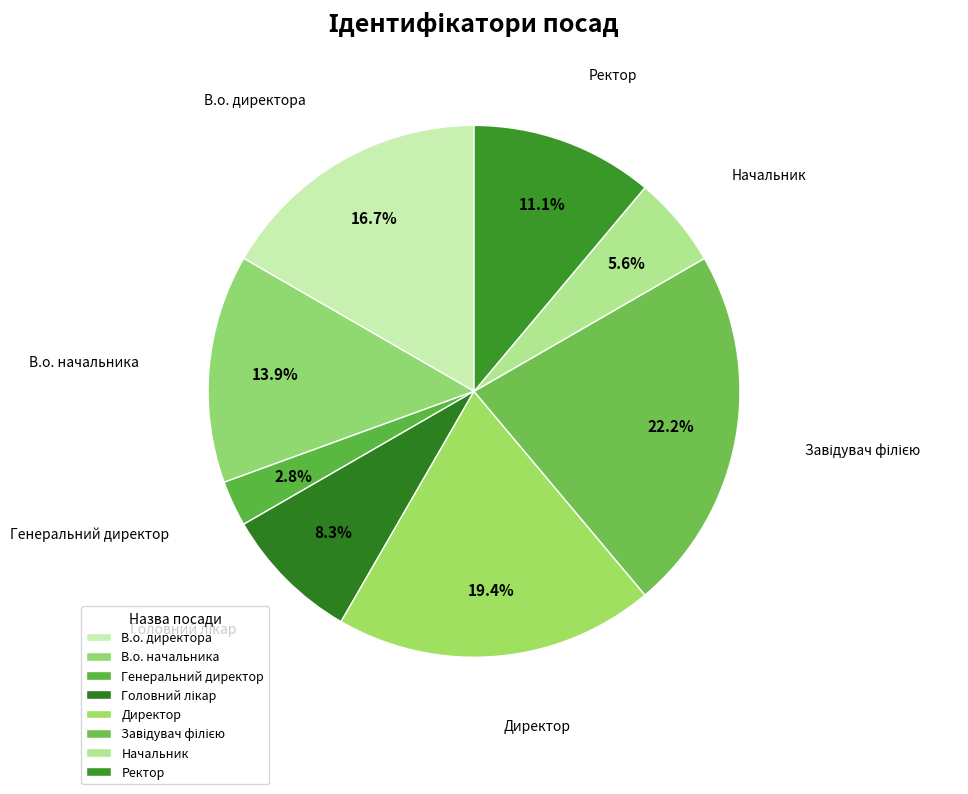

What percentage is the Директор slice, to the nearest percent?

19%